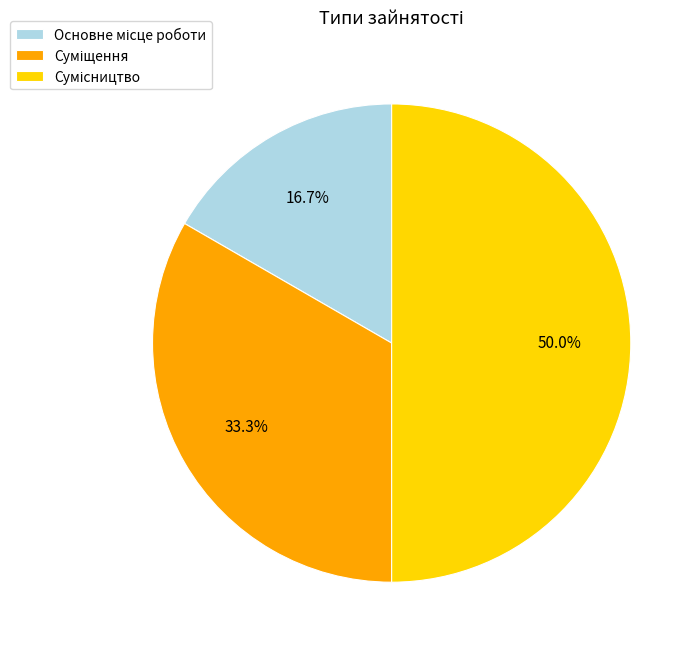

Count the number of slices in the pie.

3